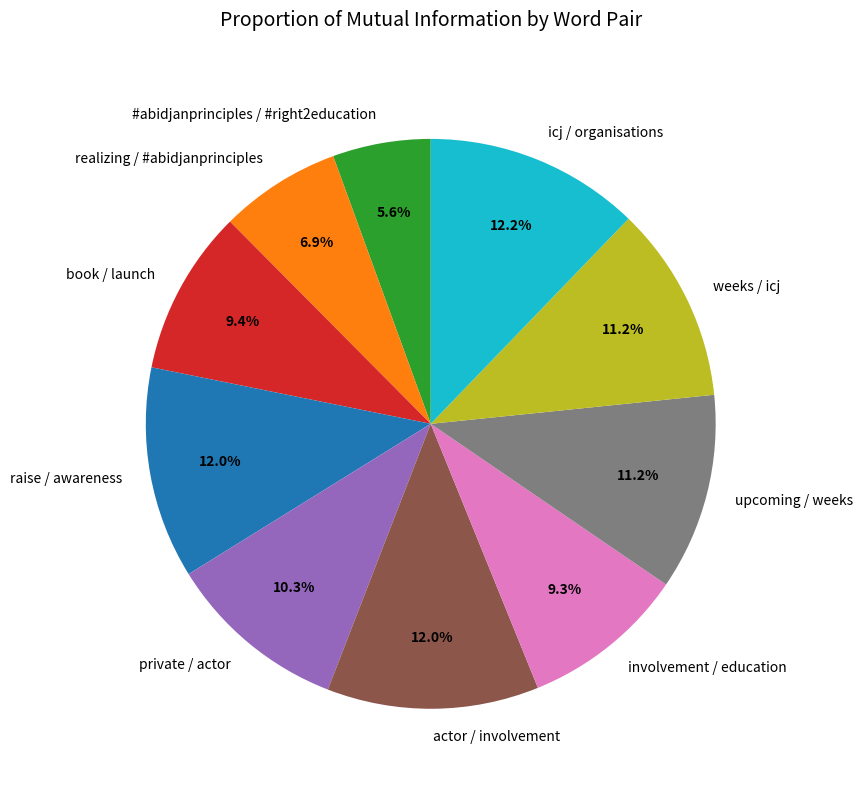

What percentage is the weeks / icj slice, to the nearest percent?

11%